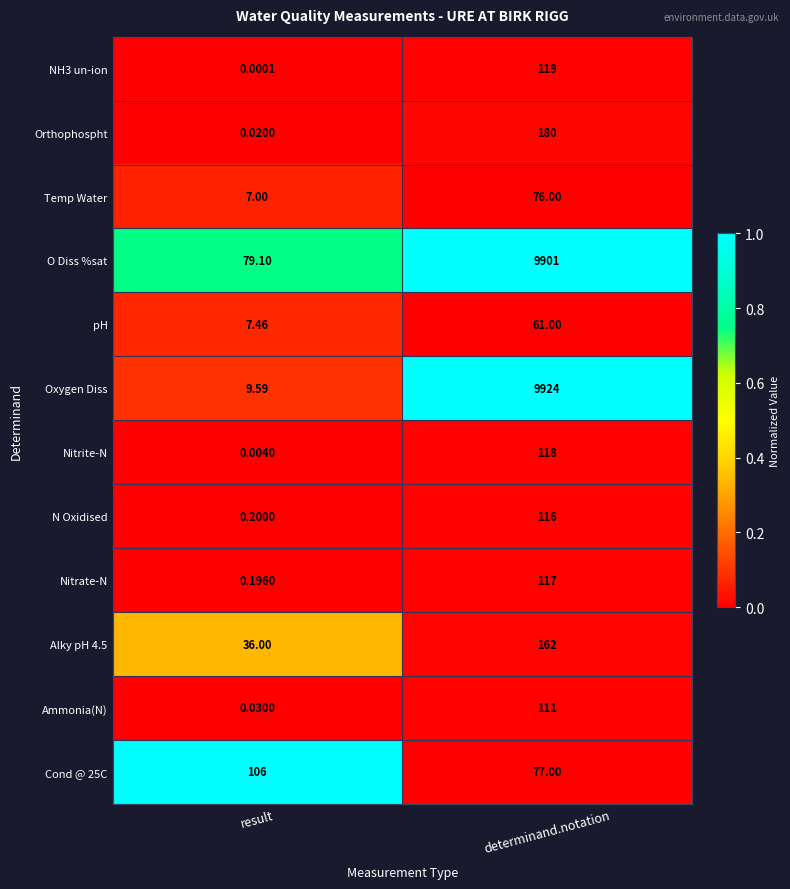

At determinand.notation, list the series in order from smallest to largest.

pH, Temp Water, Cond @ 25C, Ammonia(N), N Oxidised, Nitrate-N, Nitrite-N, NH3 un-ion, Alky pH 4.5, Orthophospht, O Diss %sat, Oxygen Diss